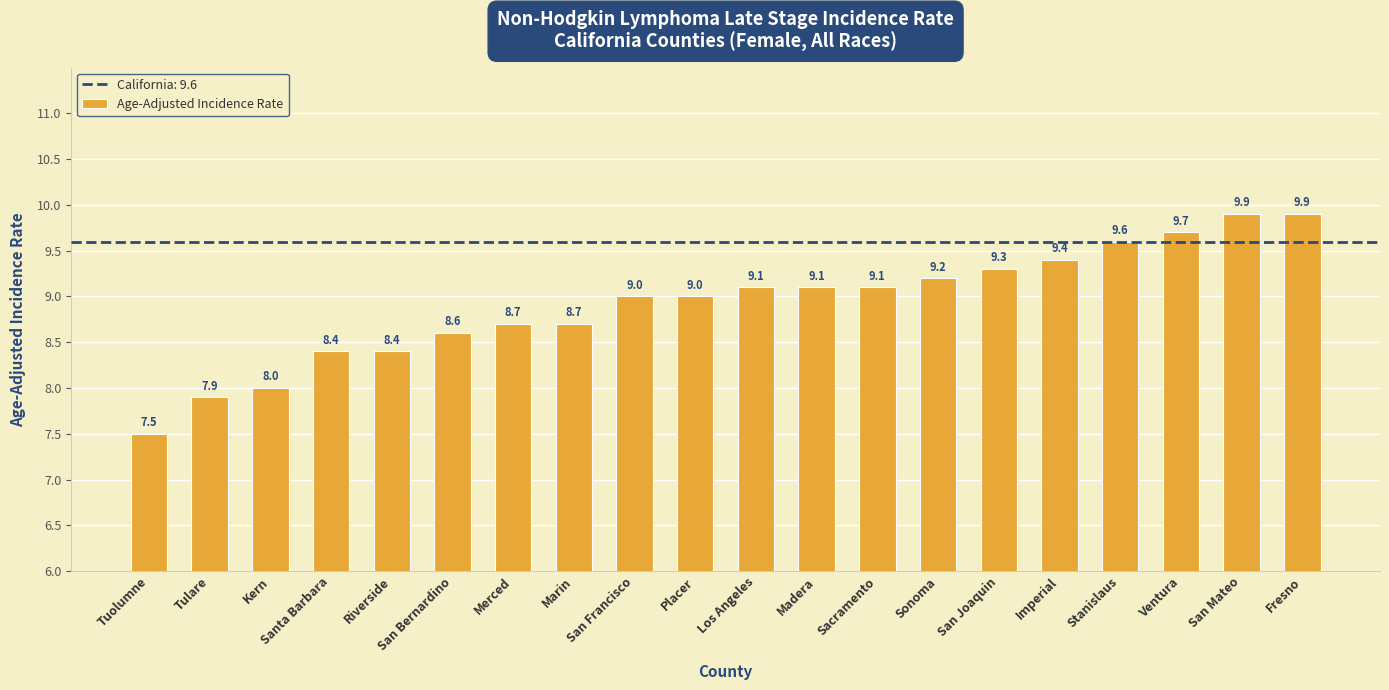

Reading right to left, what are all the values shown in this chart?

Fresno=9.9	San Mateo=9.9	Ventura=9.7	Stanislaus=9.6	Imperial=9.4	San Joaquin=9.3	Sonoma=9.2	Sacramento=9.1	Madera=9.1	Los Angeles=9.1	Placer=9.0	San Francisco=9.0	Marin=8.7	Merced=8.7	San Bernardino=8.6	Riverside=8.4	Santa Barbara=8.4	Kern=8.0	Tulare=7.9	Tuolumne=7.5